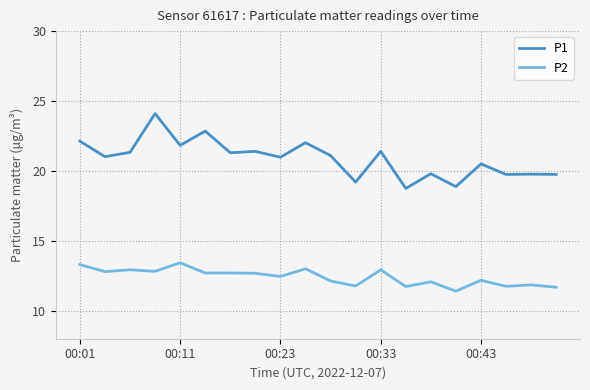

True or false: P2 has more than 1 interior local peaks.

True